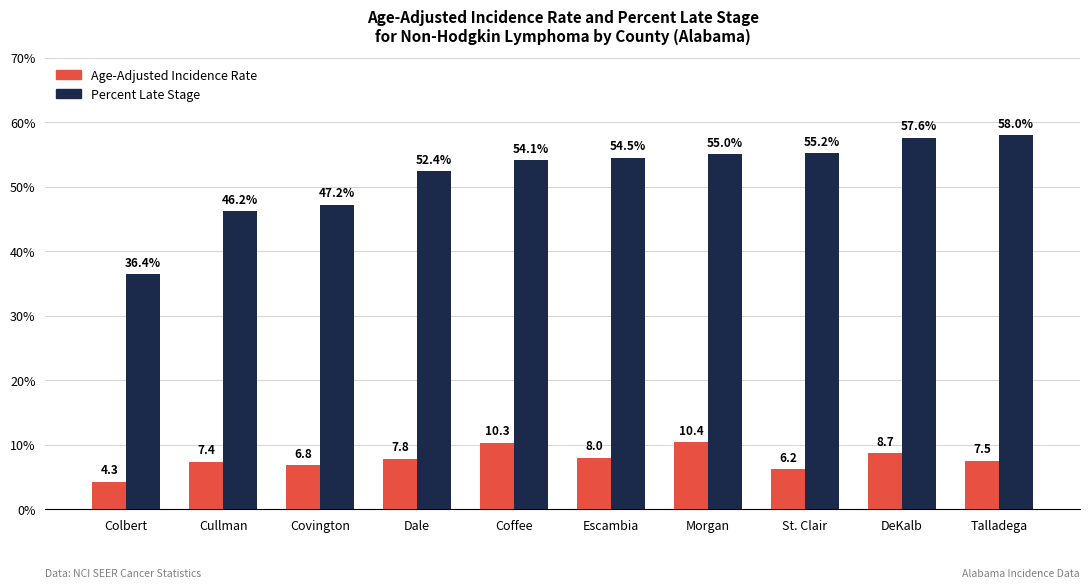

Rank the series by their maximum value, from highest to lowest.

Percent Late Stage, Age-Adjusted Incidence Rate